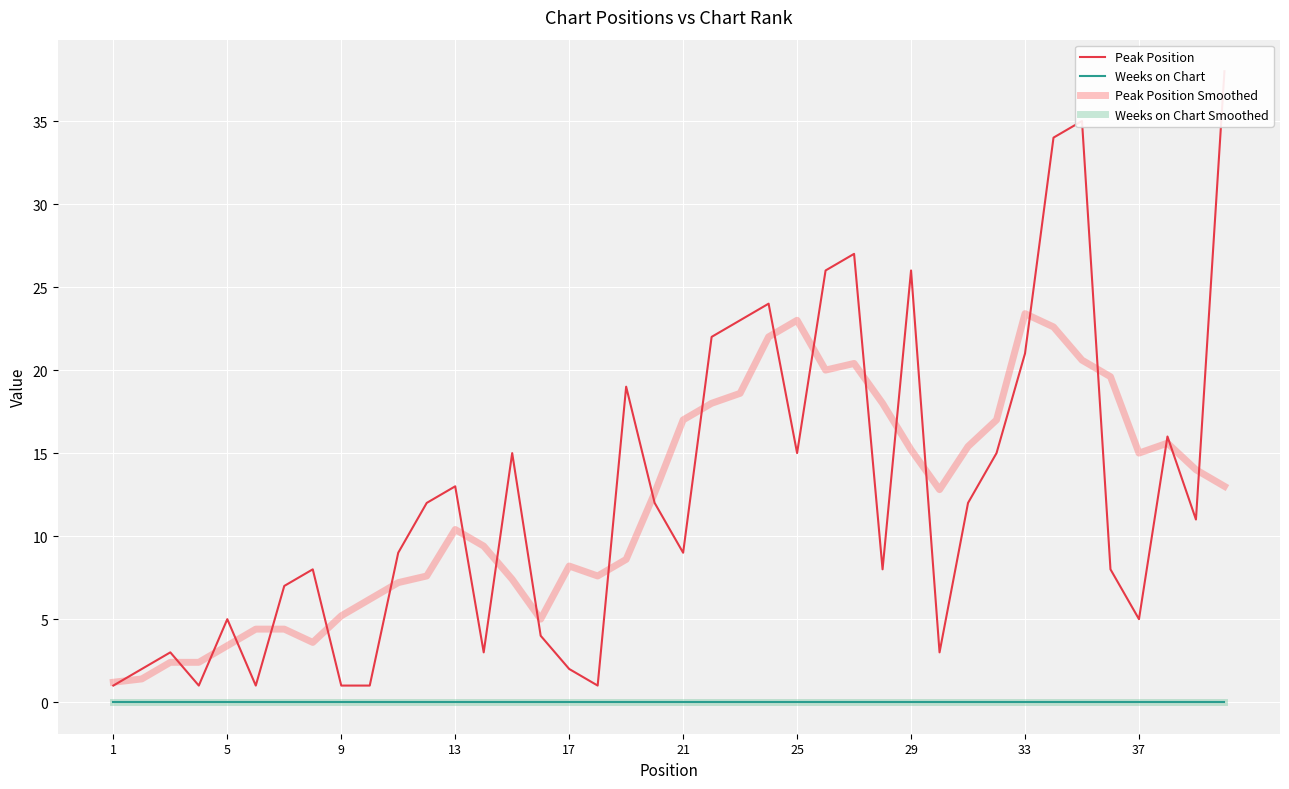

How many lines are shown in the chart?

4